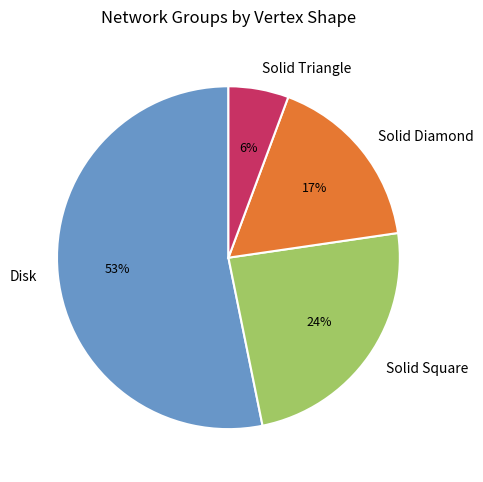

Combined, do Solid Square and Disk account for over 50%?

Yes